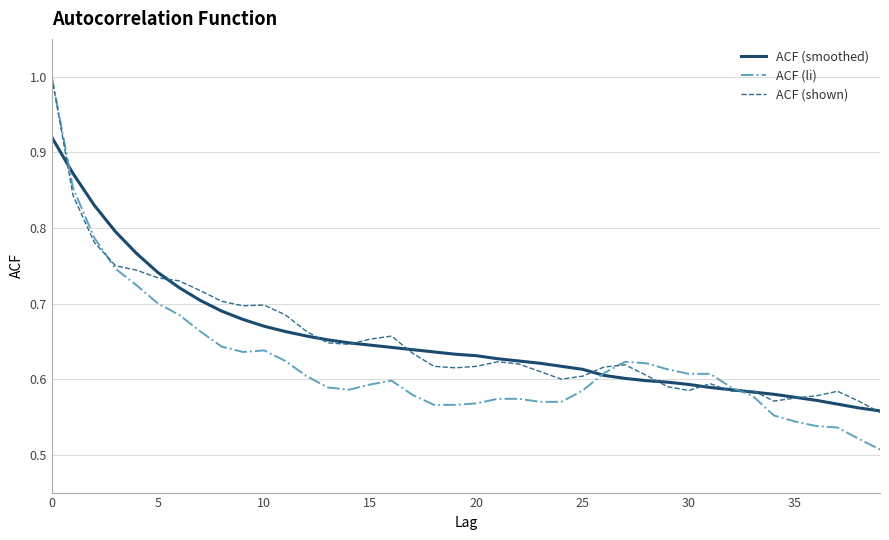

True or false: ACF (li) and ACF (shown) intersect in this chart.

True